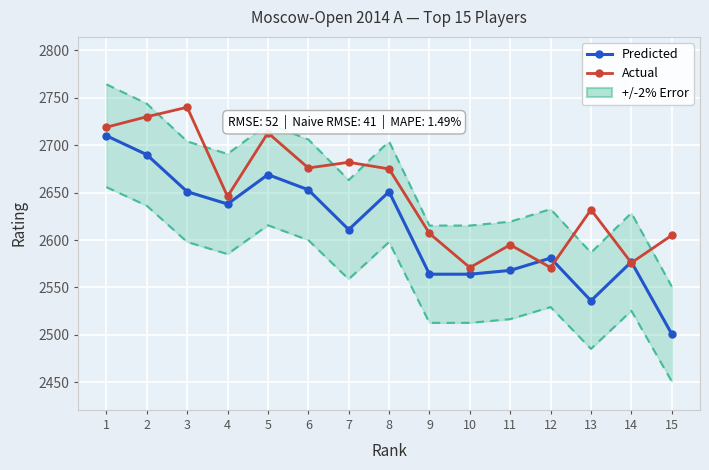

At 13, list the series in order from largest to smallest.

Actual, Predicted